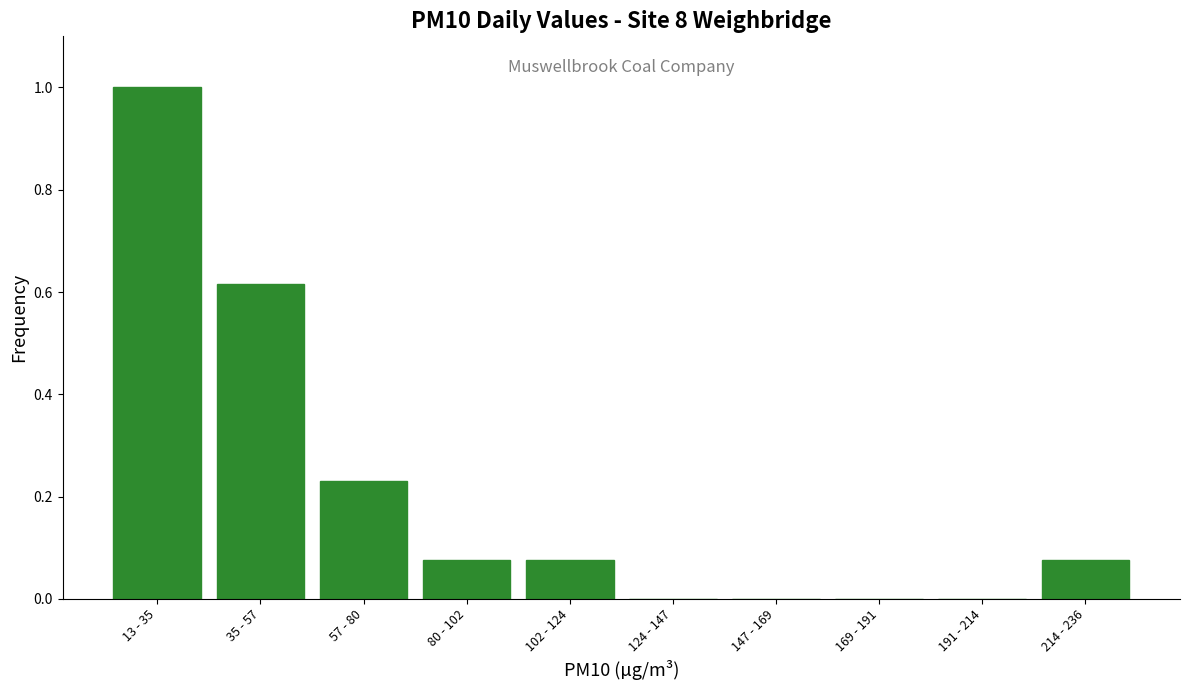

The value at 124 - 147 is 0.6. True or false?

False